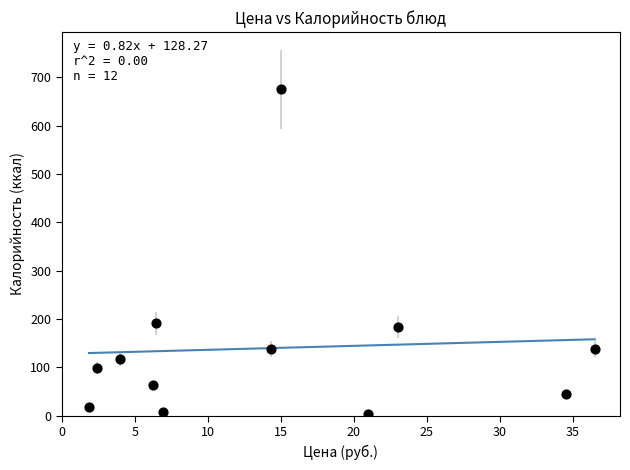

What is the average Y value?

140